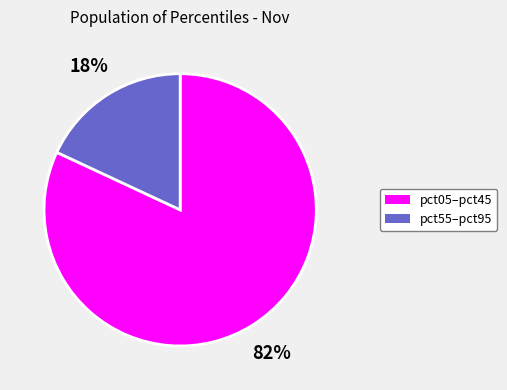

How many slices are in this pie chart?

2